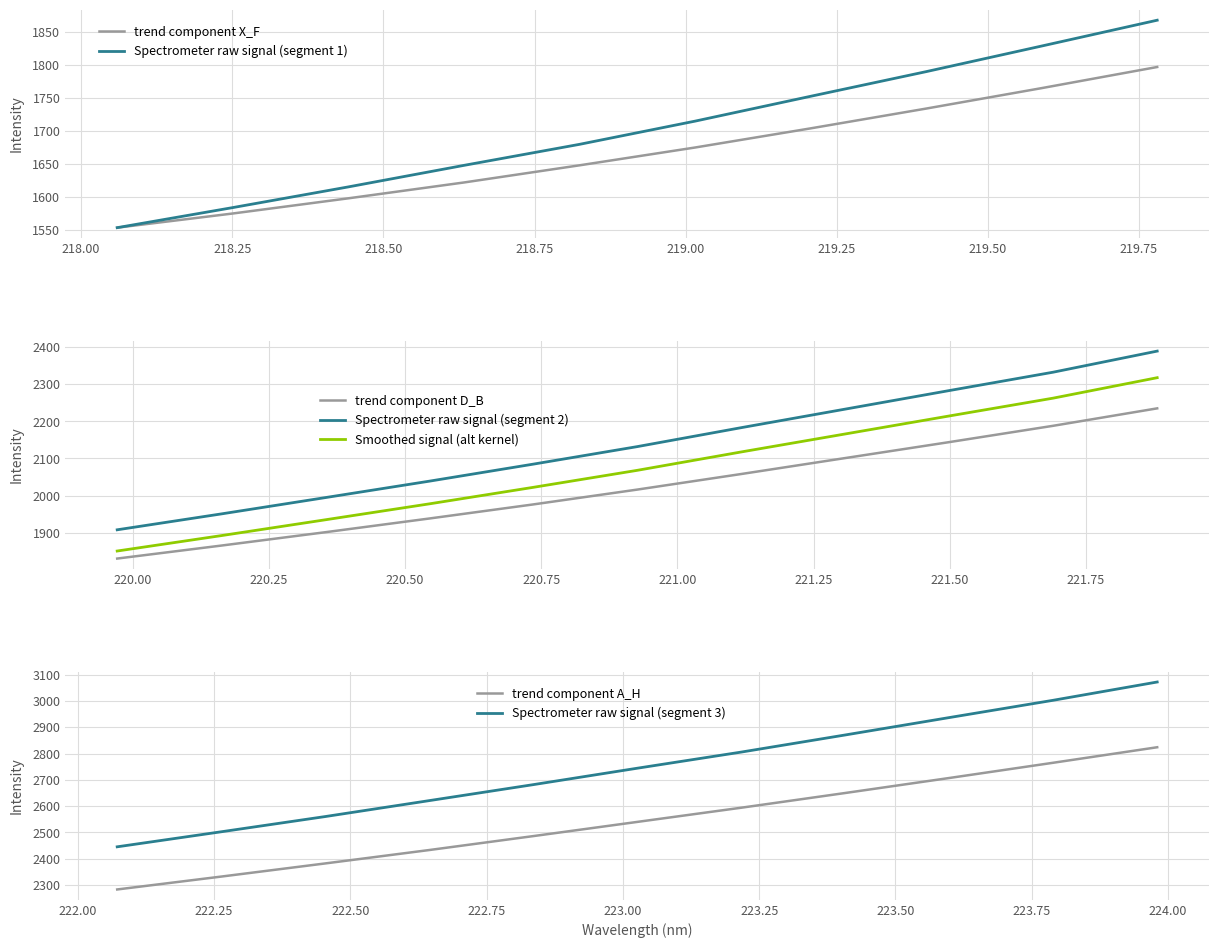

The Spectrometer Signal (raw) series shows 3907.5 at 26. True or false?

False